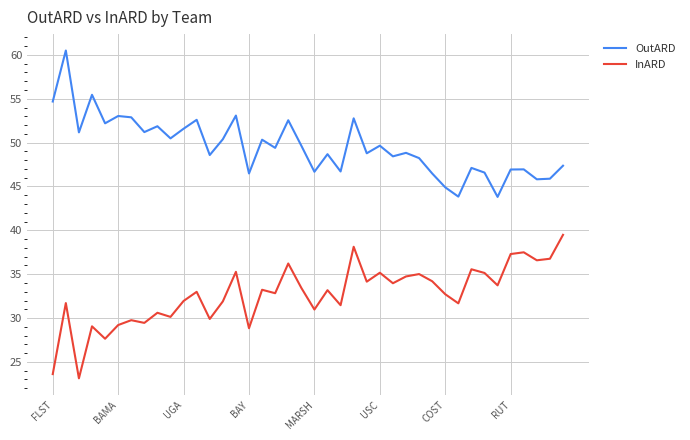

Which series has the largest total across all categories?

OutARD